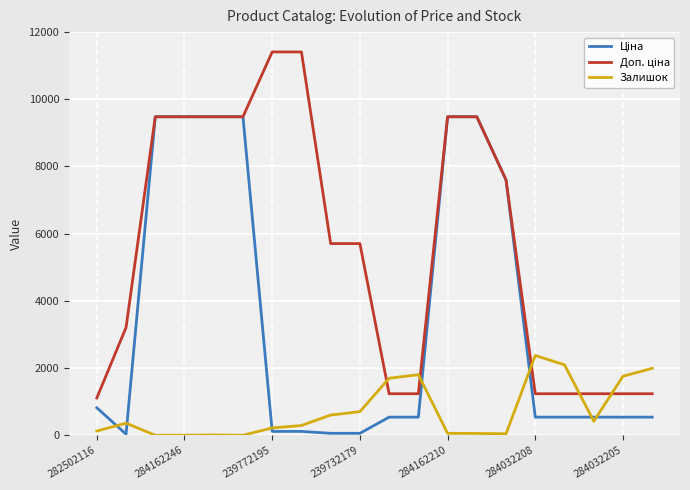

What is the maximum value for Залишок?

2375.0